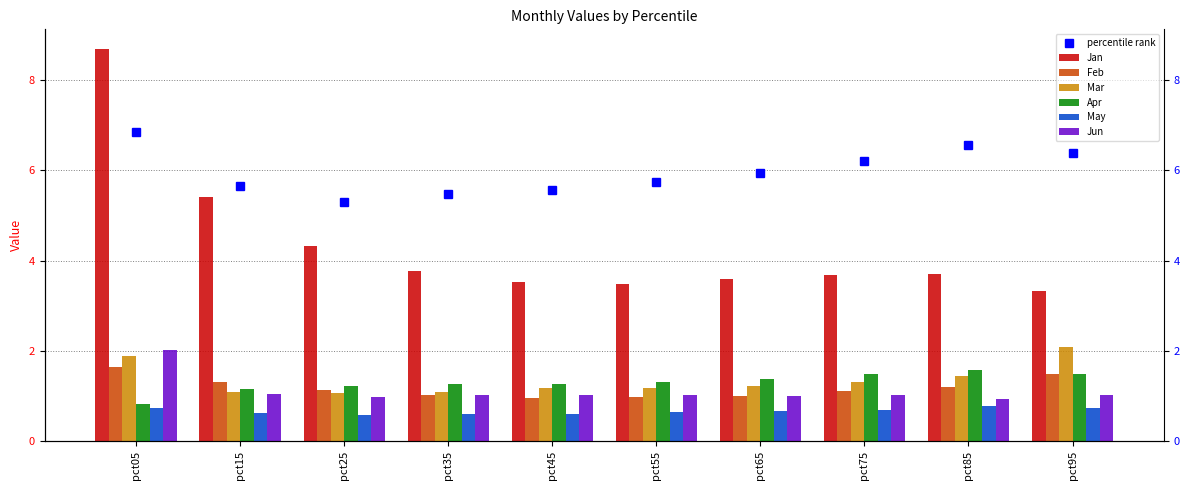

At which label does Mar reach its peak?

pct95